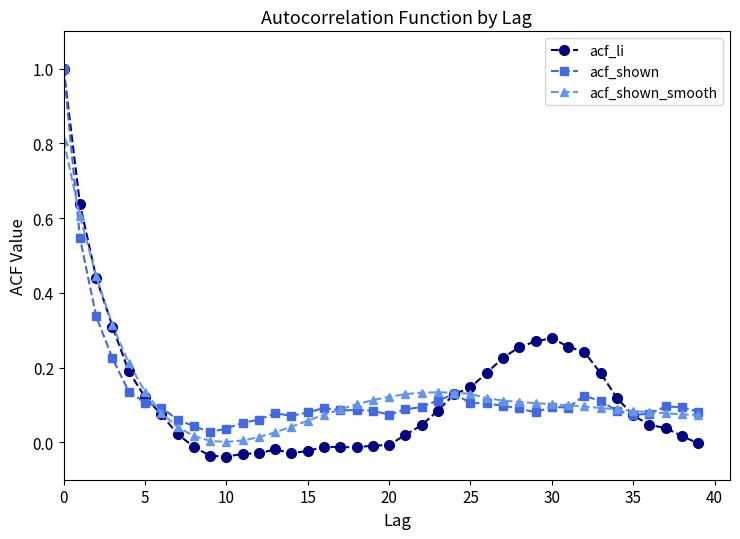

Which series has the largest range (max minus min)?

acf_li